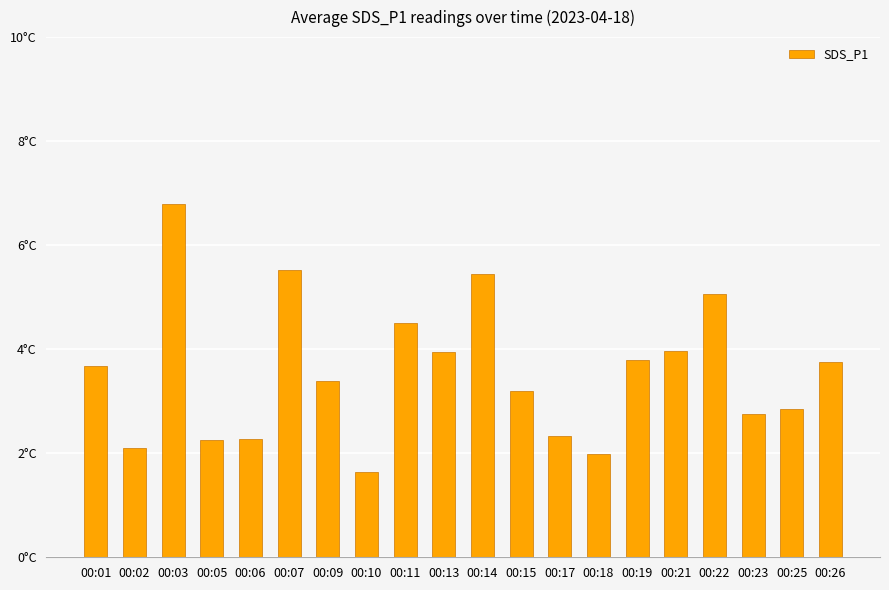

Are the bars horizontal?

No